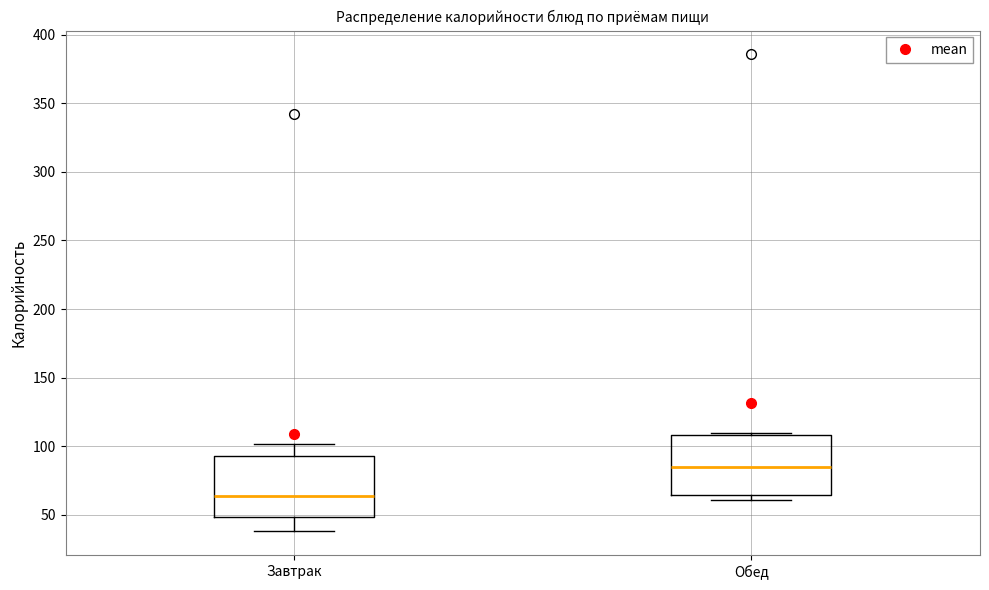

Where does the median line of the box for Завтрак sit on the y-axis? The values are not printed on the chart, so give them approximately, as read against the axis.

65